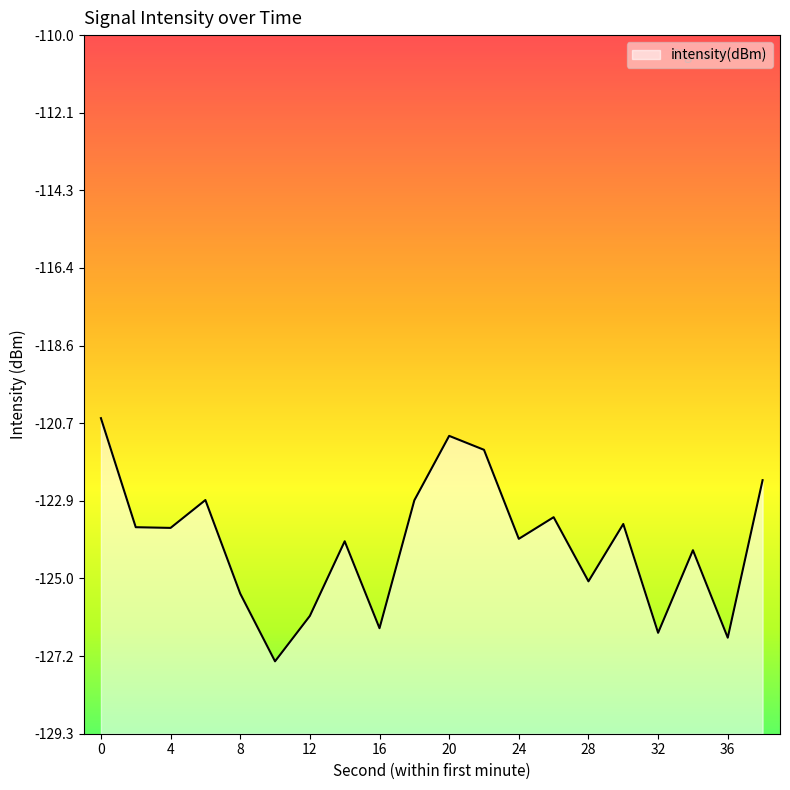

True or false: the data shows -121.5 at 22.

True